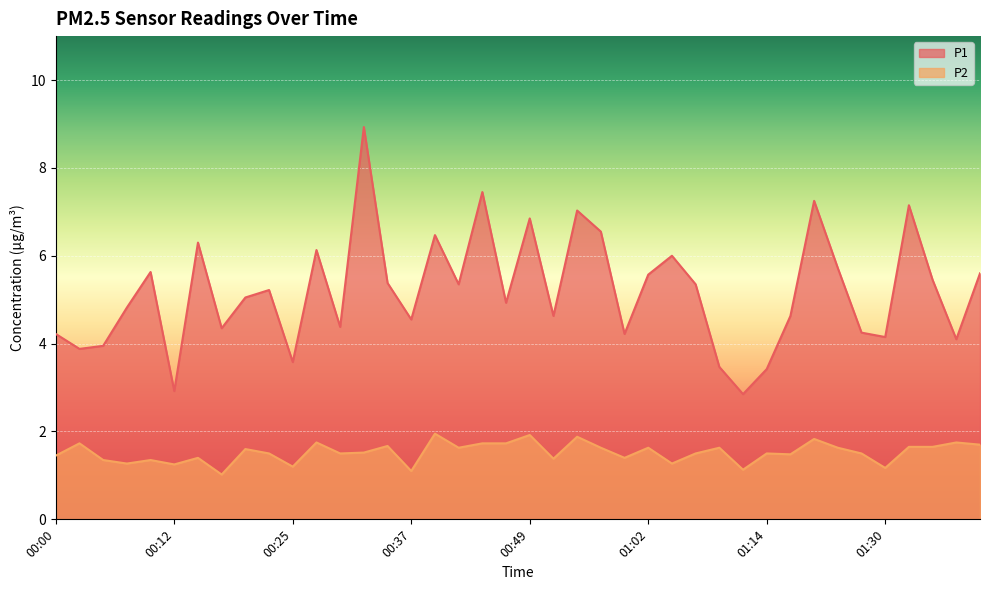

At which label is P1 closest to 5?

00:20